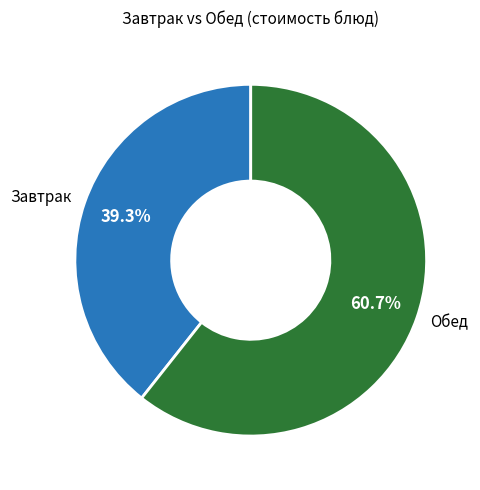

Which slice is the smallest?

Завтрак